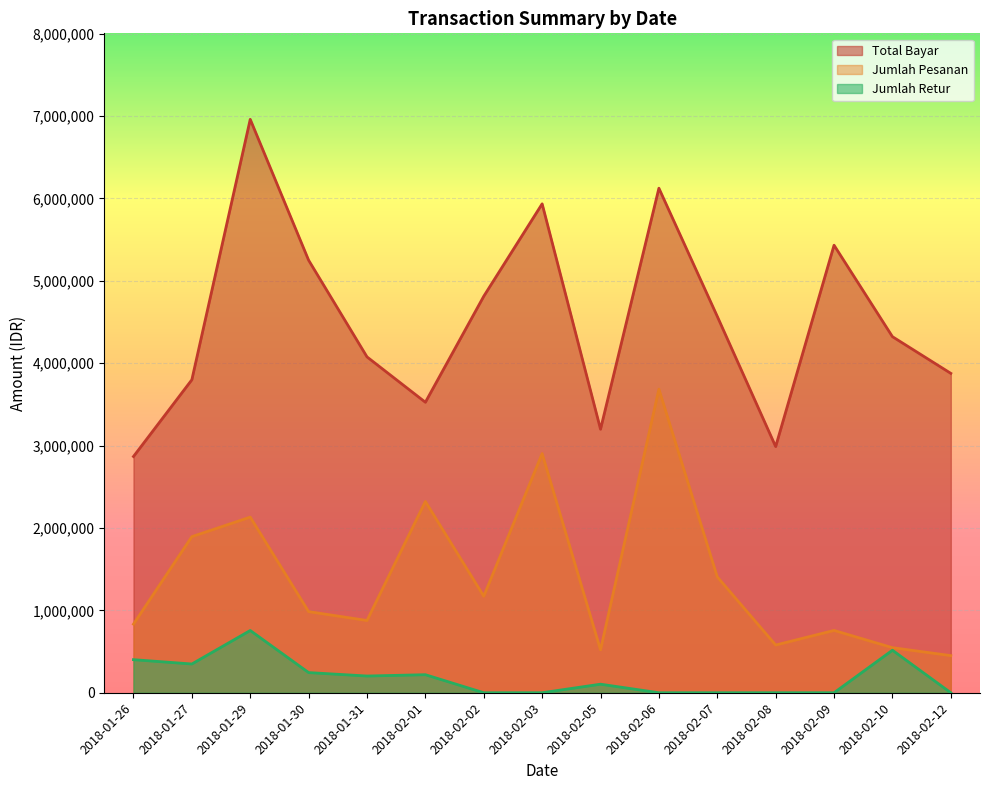

Reading right to left, what are all the values shown in this chart?

Total Bayar: 2018-02-12=3876543	2018-02-10=4321987	2018-02-09=5432100	2018-02-08=2987654	2018-02-07=4567890	2018-02-06=6123780	2018-02-05=3198450	2018-02-03=5934275	2018-02-02=4812563	2018-02-01=3525901	2018-01-31=4076451	2018-01-30=5249914	2018-01-29=6959751	2018-01-27=3798901	2018-01-26=2867464
Jumlah Pesanan: 2018-02-12=450625	2018-02-10=547138	2018-02-09=756175	2018-02-08=579250	2018-02-07=1406125	2018-02-06=3684713	2018-02-05=520800	2018-02-03=2902988	2018-02-02=1171363	2018-02-01=2321638	2018-01-31=876925	2018-01-30=984638	2018-01-29=2131850	2018-01-27=1894900	2018-01-26=832563
Jumlah Retur: 2018-02-12=0	2018-02-10=516163	2018-02-09=0	2018-02-08=0	2018-02-07=0	2018-02-06=0	2018-02-05=103775	2018-02-03=0	2018-02-02=0	2018-02-01=219013	2018-01-31=203000	2018-01-30=244738	2018-01-29=755650	2018-01-27=348950	2018-01-26=401538